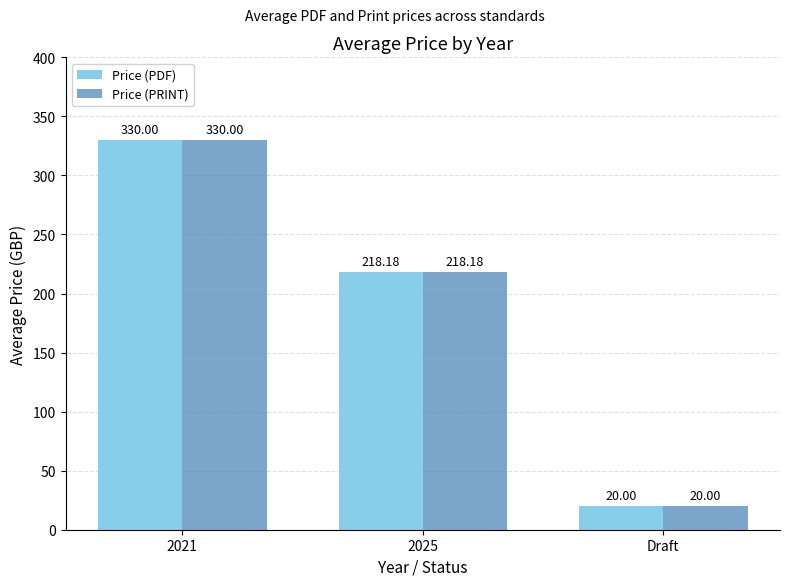

At which label does Price (PRINT) reach its minimum?

Draft